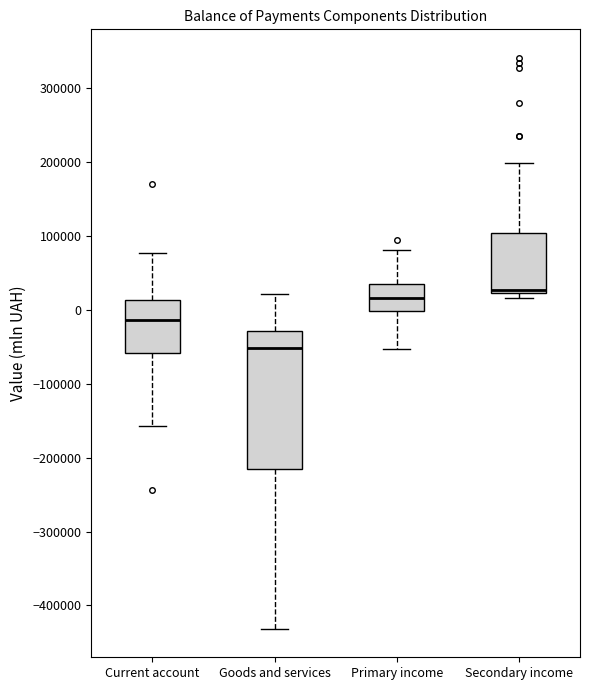

Which box has the lowest median line?

Goods and services